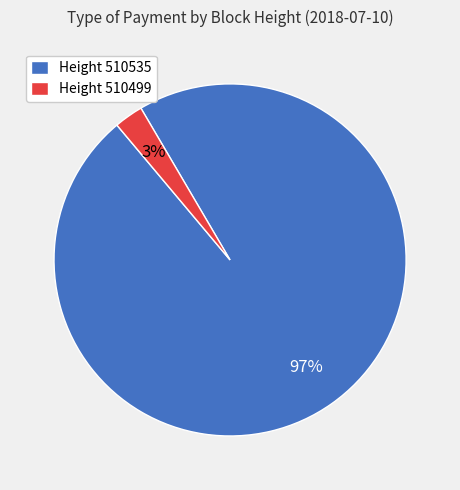

The Height 510499 slice represents 3% of the pie. True or false?

True